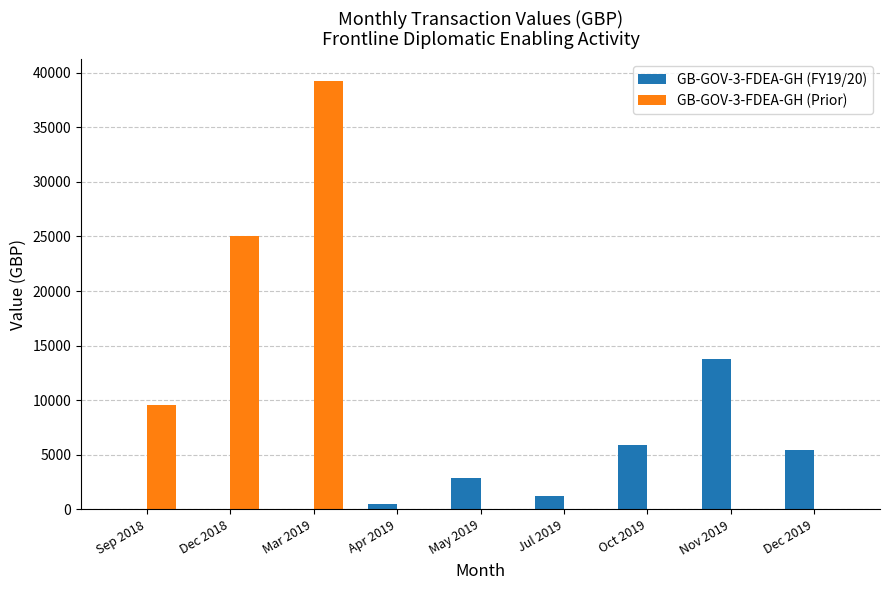

At which label does GB-GOV-3-FDEA-GH (FY19/20) reach its peak?

Nov 2019